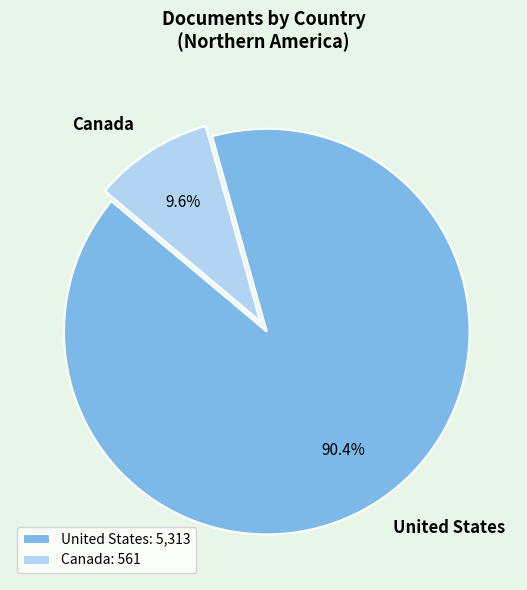

How many segments does this pie chart have?

2